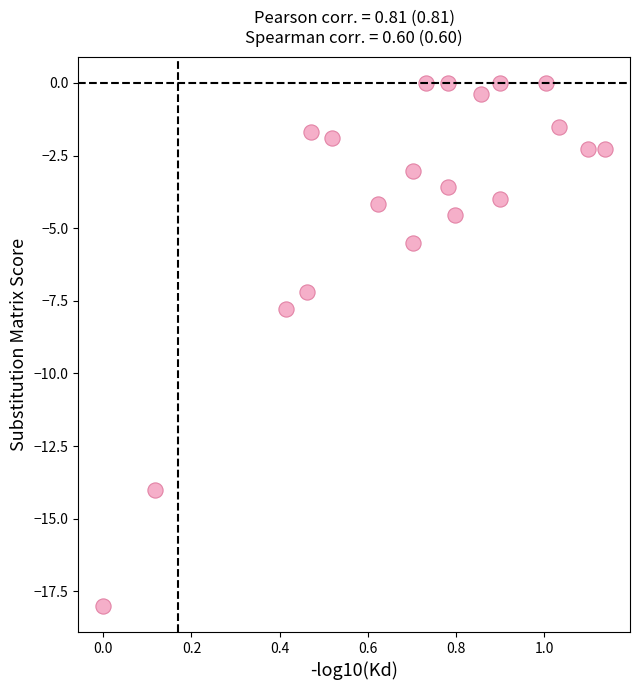

What is the range of X values (max minus min)?

1.1